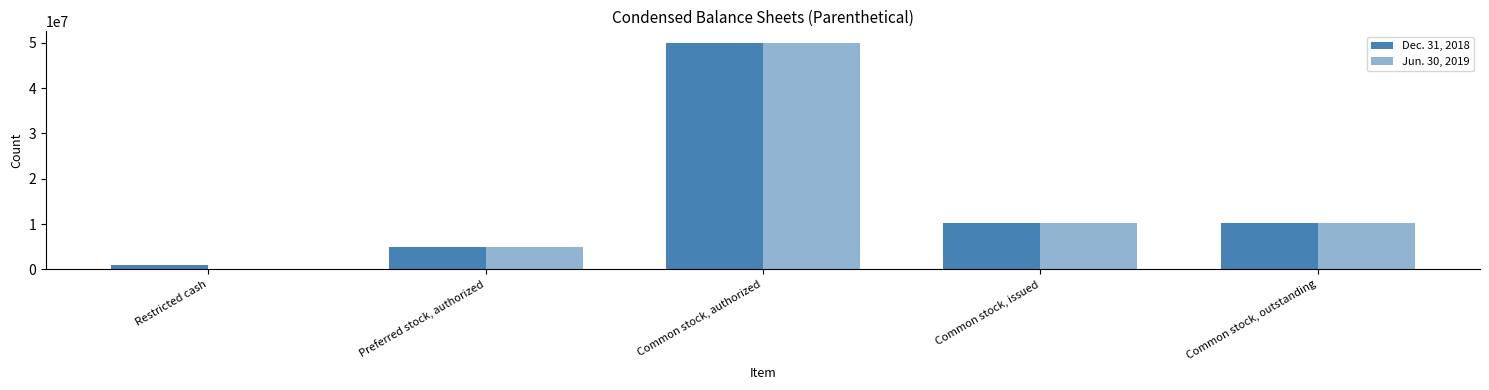

How many distinct data groups are displayed?

2